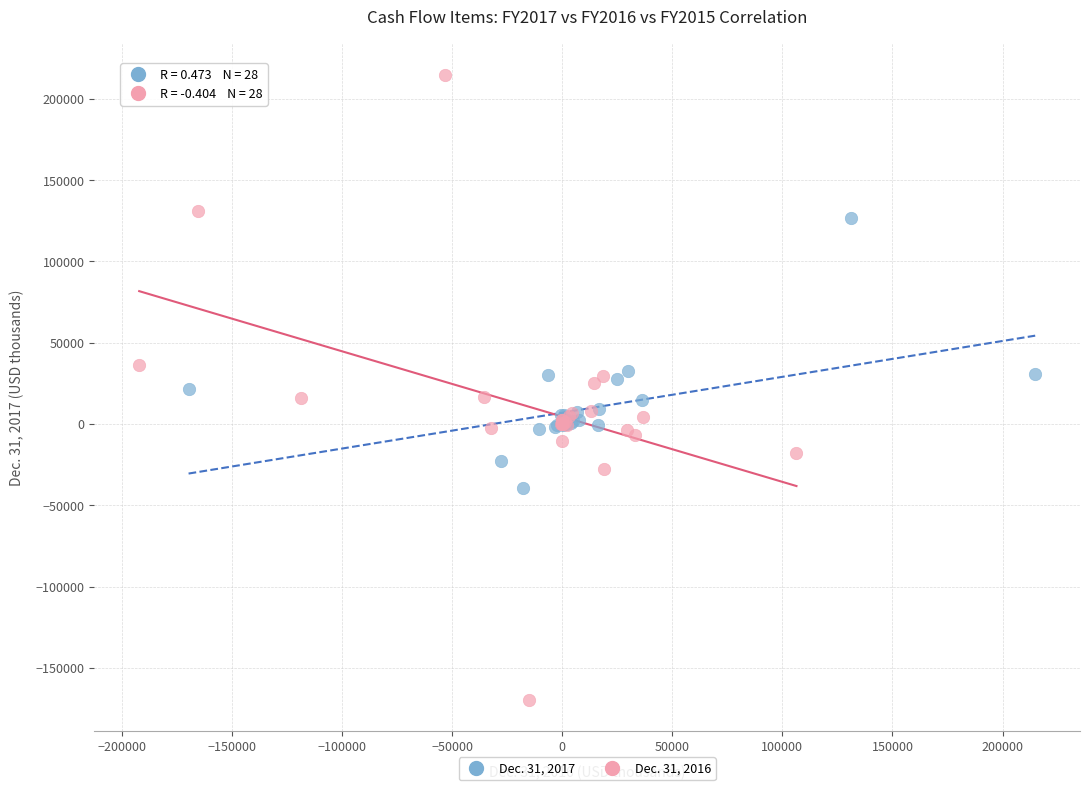

Which series has the largest Y range (max minus min)?

Dec. 31, 2016